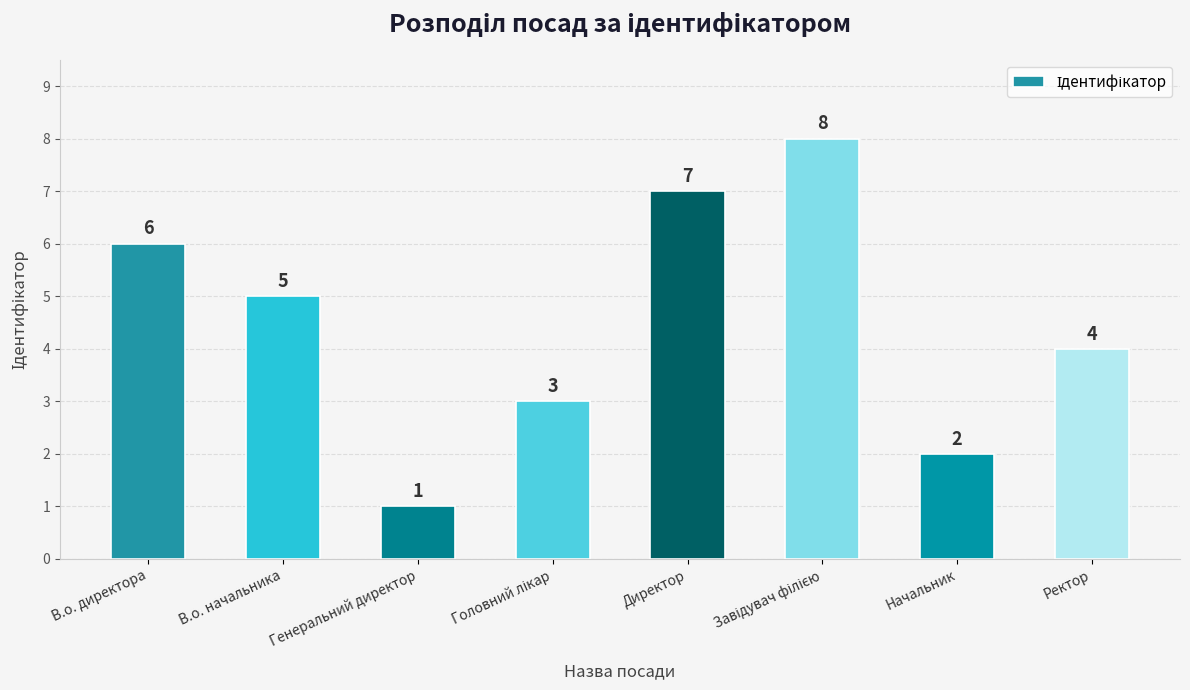

What is the value of the 6th bar from the left?

8